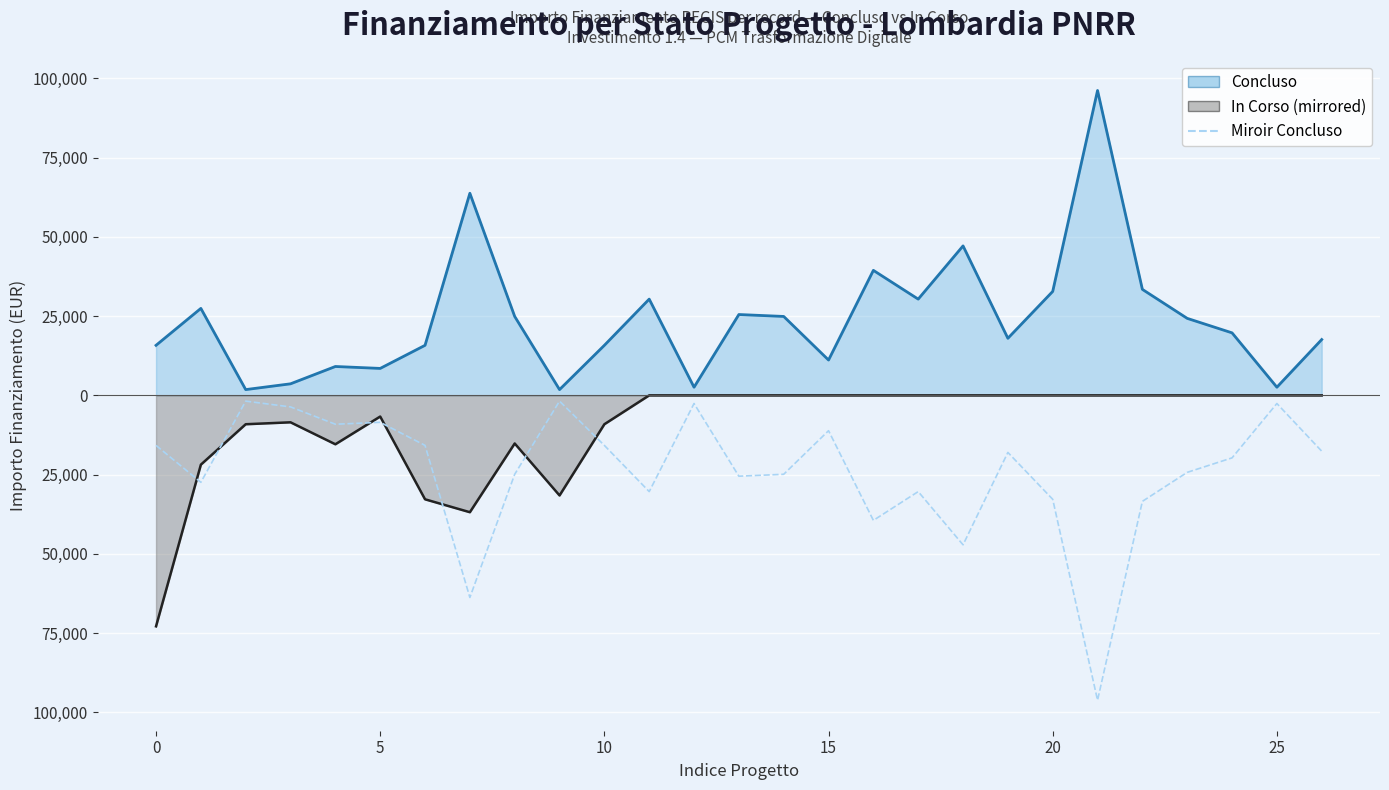

At which label is the value closest to -48983?

18